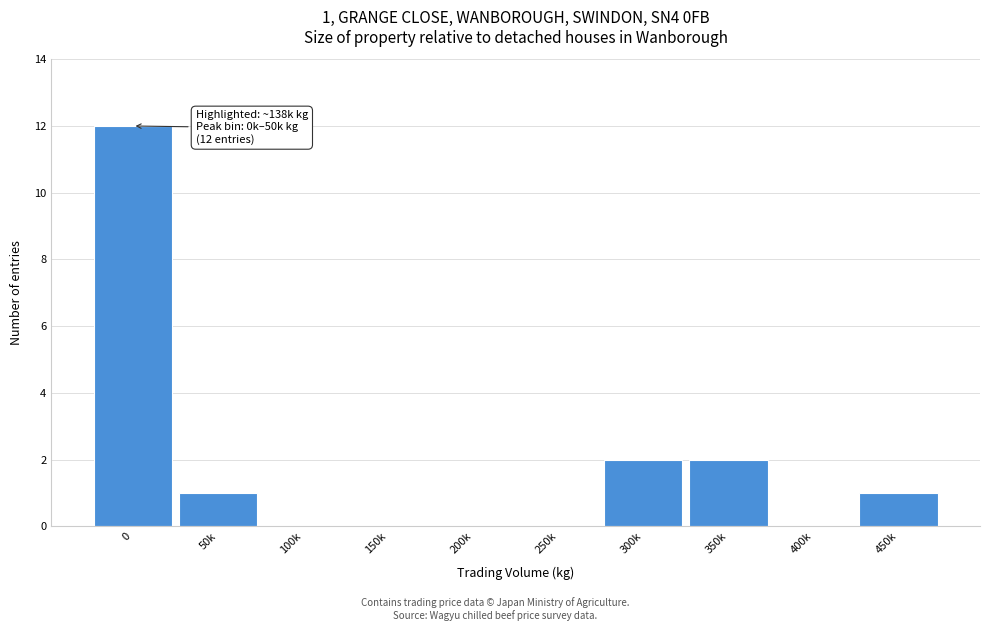

Reading right to left, transcribe all the data shown in this chart.

450k=1	400k=0	350k=2	300k=2	250k=0	200k=0	150k=0	100k=0	50k=1	0=12